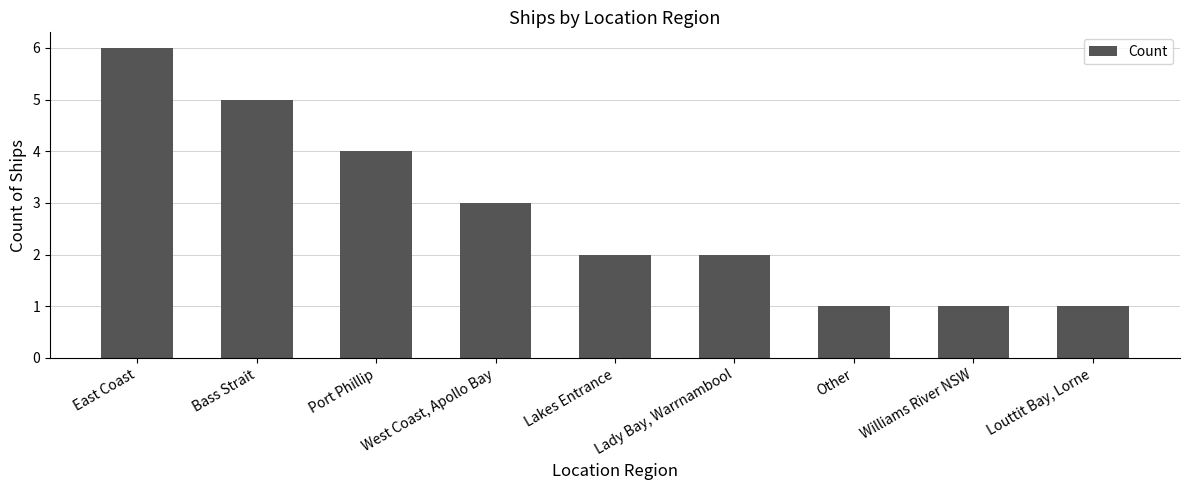

Between Bass Strait and West Coast, Apollo Bay, which is larger?

Bass Strait